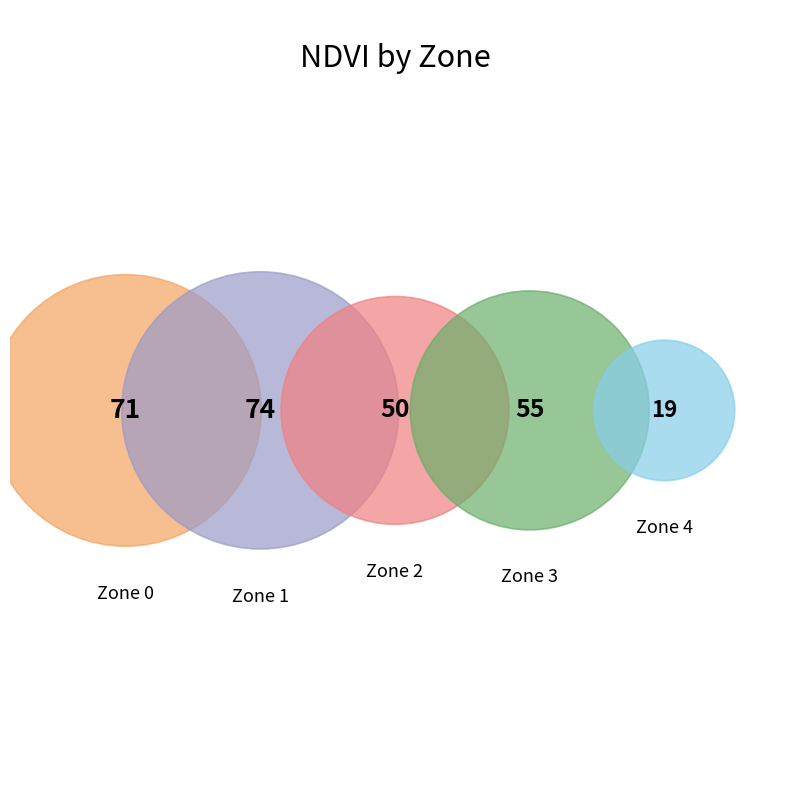

To the nearest percent, what portion does 2 represent?

19%